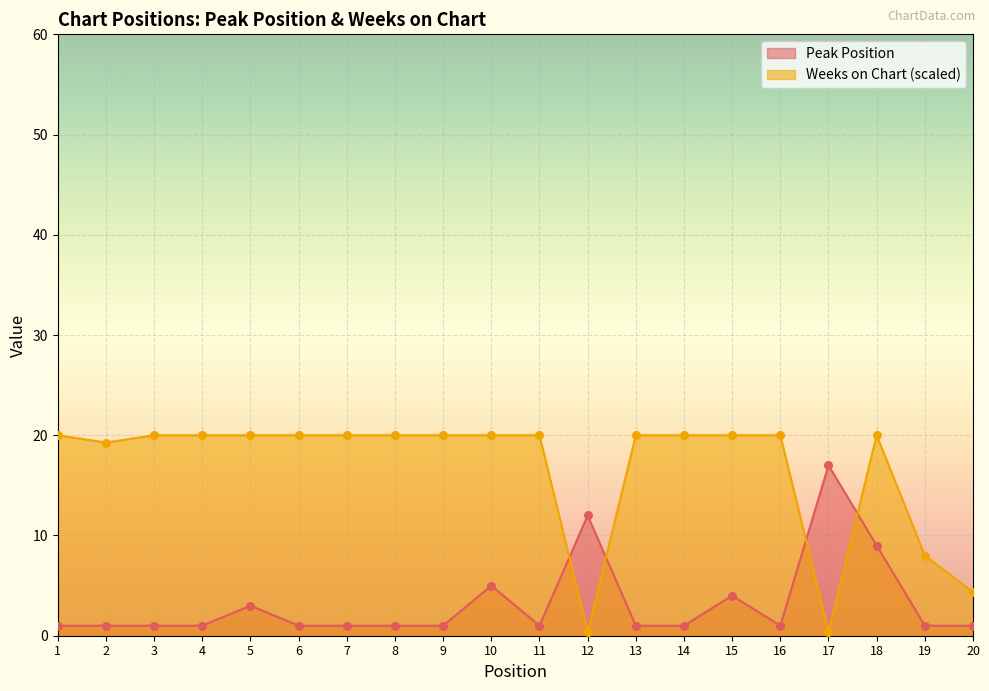

At how many categories does at least one series exceed 11?

18